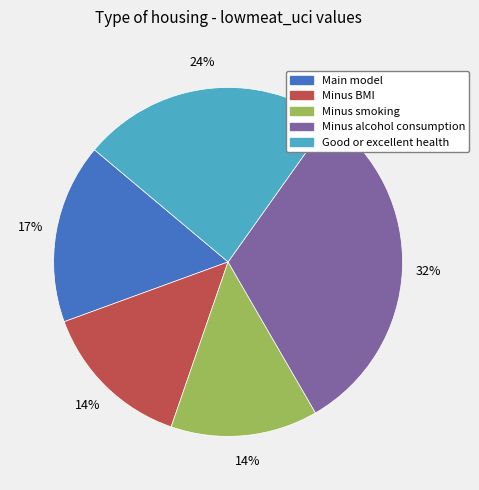

Does Main model account for over 50% of the chart?

No